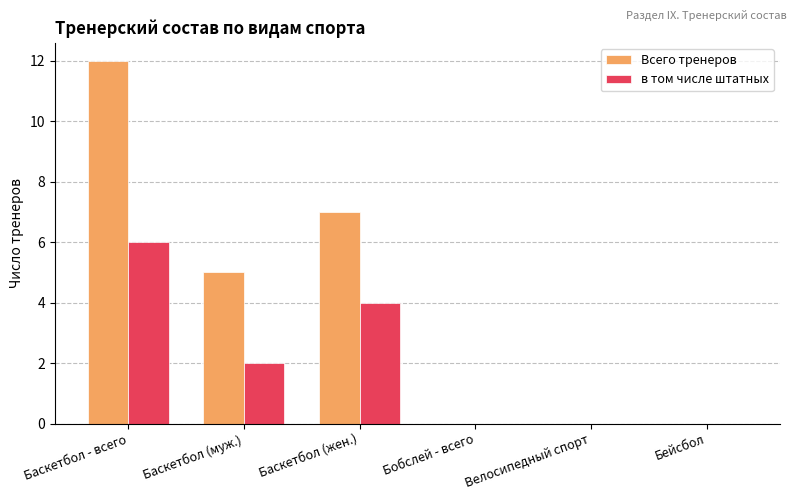

The в том числе штатных series shows 9 at Баскетбол - всего. True or false?

False